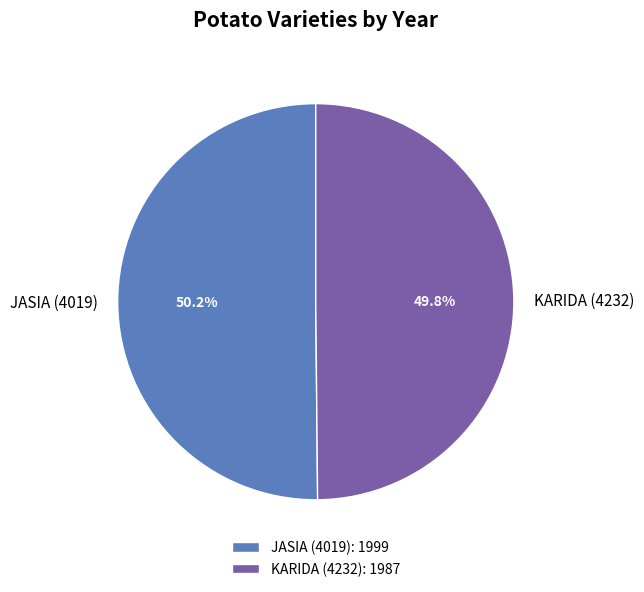

True or false: JASIA (4019) accounts for 50% of the total.

True